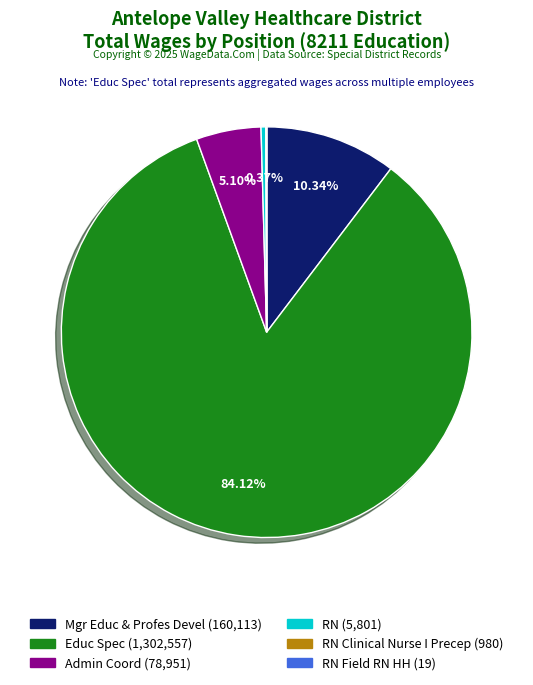

Is there a majority slice in this chart?

Yes